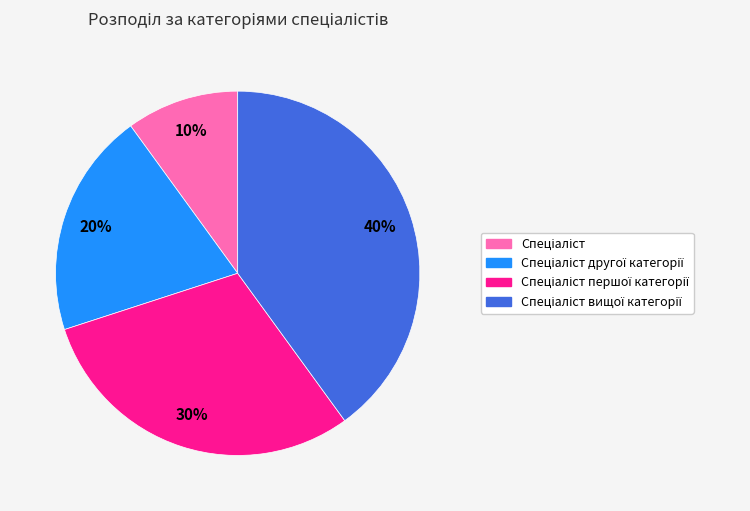

To the nearest percent, what is the average slice percentage?

25%